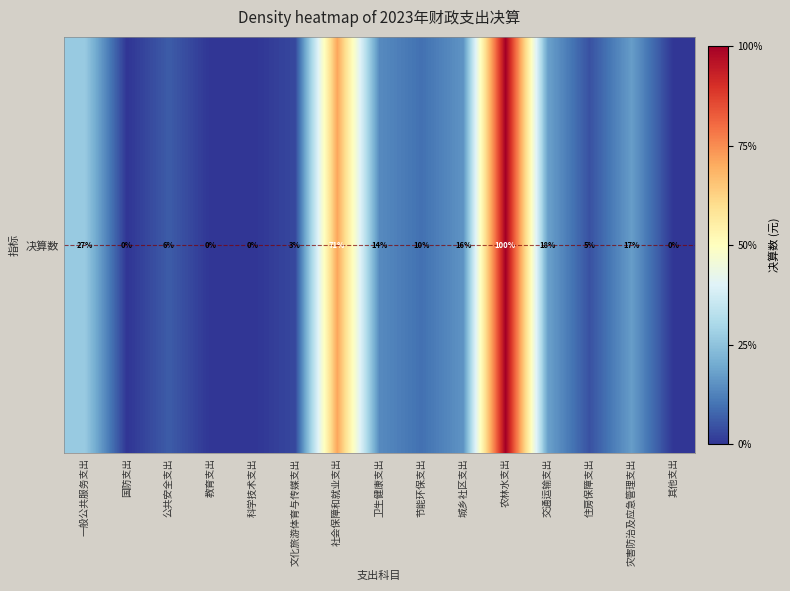

Reading left to right, what are all the values shown in this chart?

一般公共服务支出=12311918.6	国防支出=20000.0	公共安全支出=2884598.1	教育支出=0.0	科学技术支出=0.0	文化旅游体育与传媒支出=1442062.1	社会保障和就业支出=32605255.6	卫生健康支出=6457771.9	节能环保支出=4376472.2	城乡社区支出=7227035.7	农林水支出=45958945.3	交通运输支出=8323638.3	住房保障支出=2086181.0	灾害防治及应急管理支出=7950736.4	其他支出=0.0